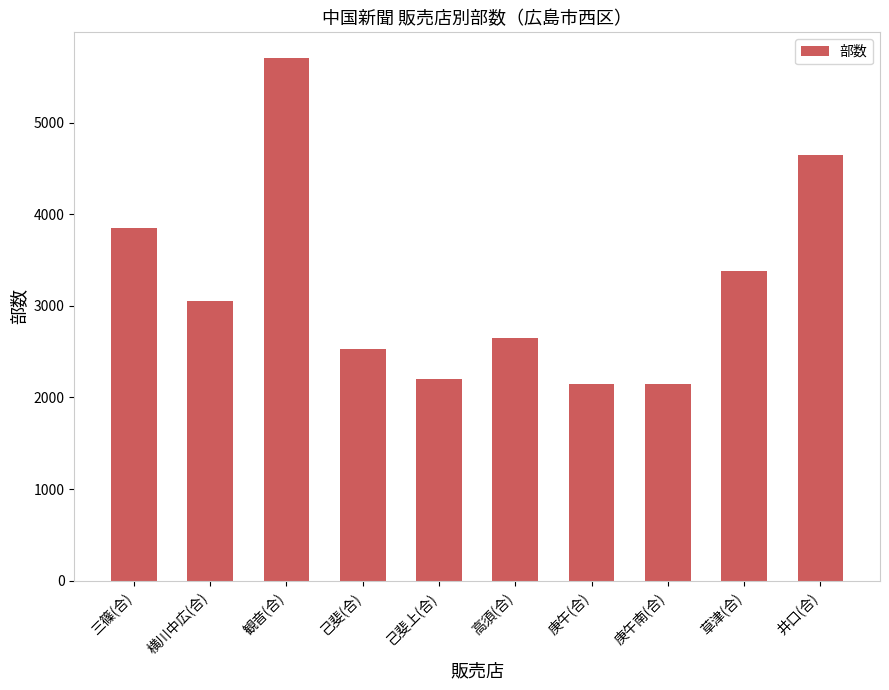

What is the difference between the second highest and second lowest values?

2500